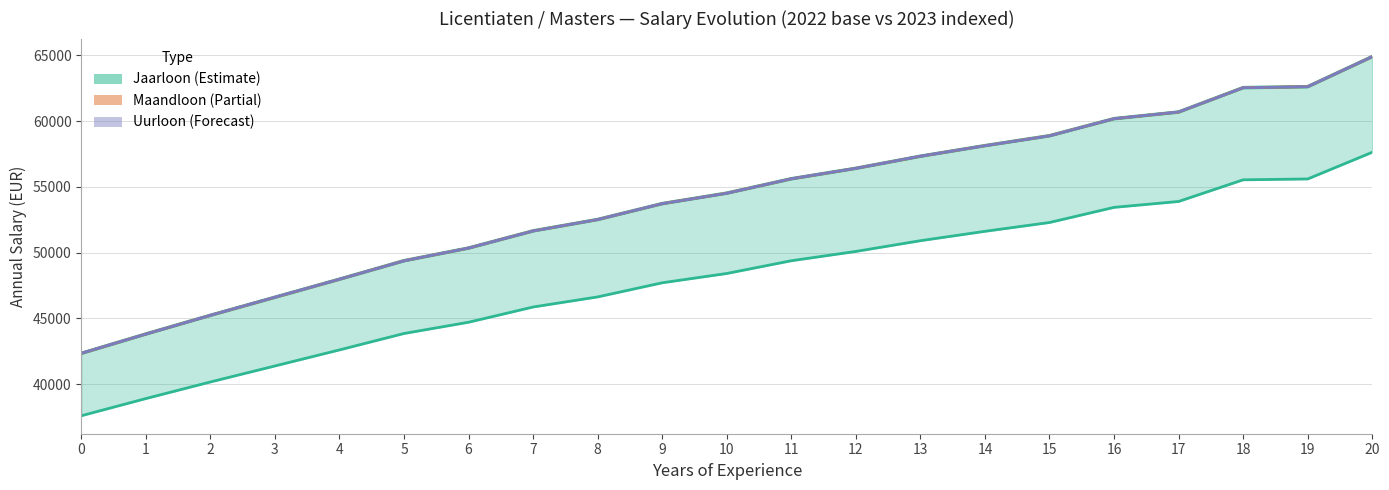

Reading left to right, list all the values displayed in this chart.

Jaarloon (base 2022): 37594.1	38900.9	40163.8	41381.6	42602.5	43851.3	44706.8	45866.2	46634.0	47707.7	48415.4	49384.7	50092.6	50909.1	51623.0	52293.1	53445.1	53893.0	55540.4	55605.2	57635.7
Jaarloon (indexed 2023): 42338.4	43810.2	45232.4	46604.0	47978.9	49385.3	50348.8	51654.6	52519.3	53728.4	54525.5	55617.1	56414.2	57333.8	58137.9	58892.5	60189.9	60694.3	62549.6	62622.6	64909.3
Maandloon × 12: 42338.4	43810.2	45232.4	46603.9	47978.9	49385.3	50348.9	51654.6	52519.2	53728.4	54525.5	55617.1	56414.3	57333.8	58137.8	58892.5	60189.8	60694.3	62549.6	62622.6	64909.3
Uurloon 38h × 52w: 42345.7	43807.9	45230.6	46613.8	47977.3	49380.2	50348.5	51652.6	52522.1	53727.4	54517.8	55624.4	56414.8	57343.5	58133.9	58884.8	60189.0	60702.7	62540.4	62619.4	64911.6
Uurloon 40h × 52w: 42348.8	43804.8	45240.0	46612.8	47985.6	49379.2	50356.8	51646.4	52520.0	53726.4	54516.8	55619.2	56409.6	57324.8	58136.0	58884.8	60195.2	60694.4	62545.6	62628.8	64916.8